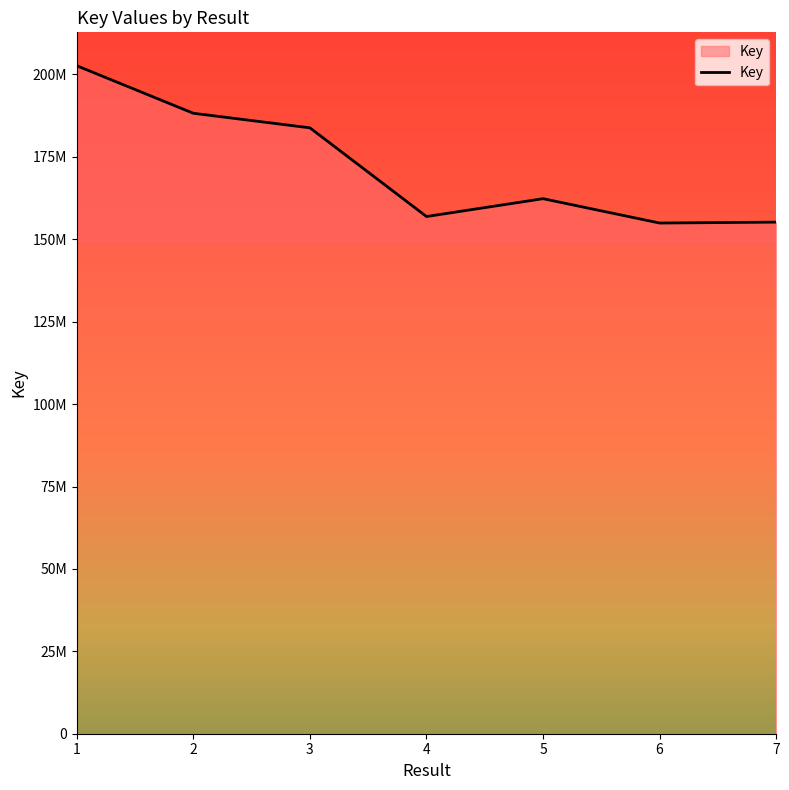

Does the chart have visible grid lines?

No